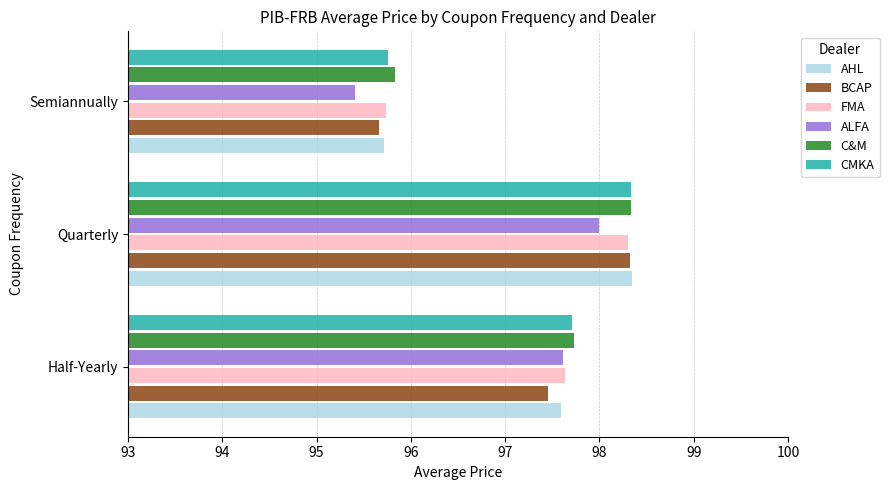

How many data points in BCAP are above 97?

2